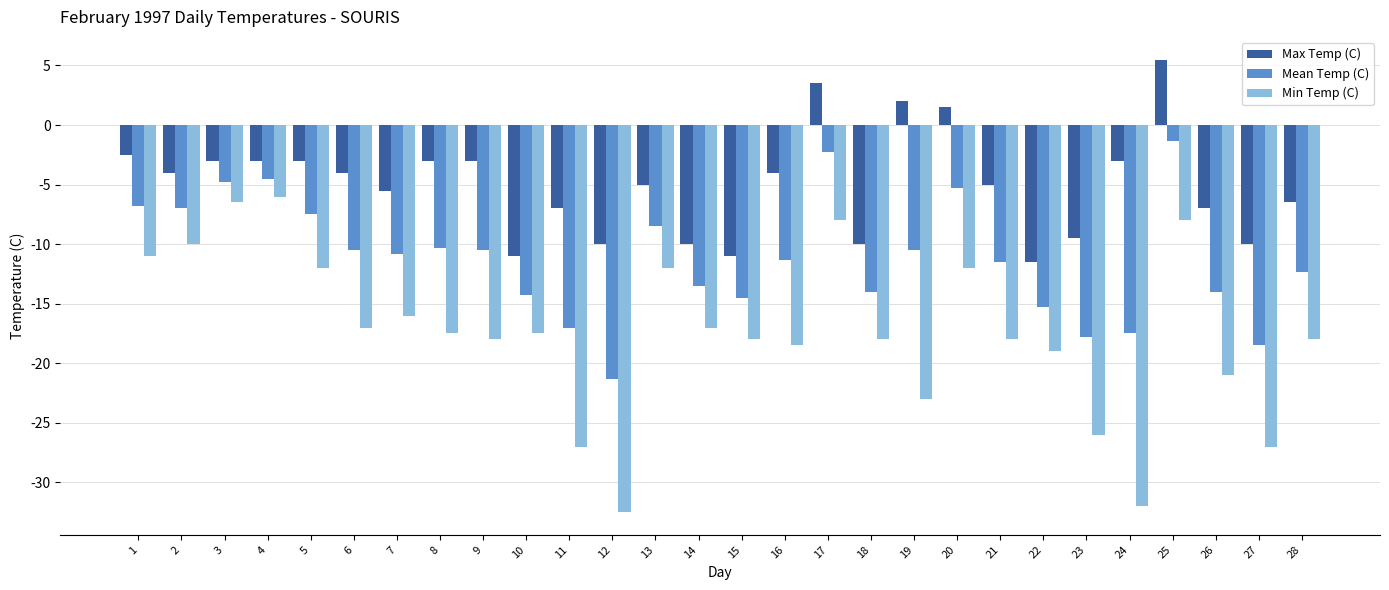

Is the value of Mean Temp (C) at 19 greater than the value of Max Temp (C) at 9?

No